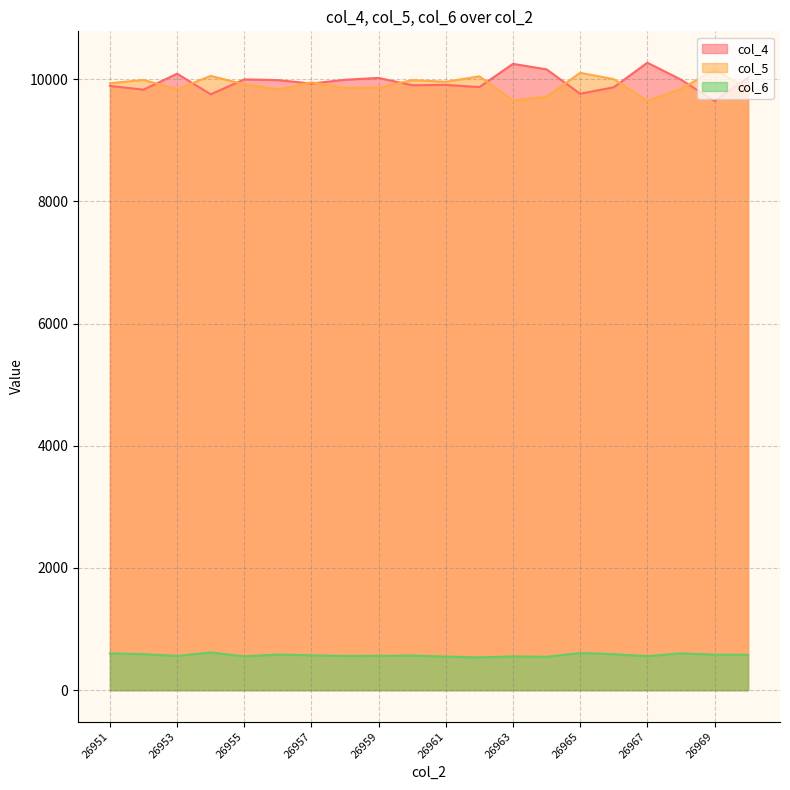

What value does the col_6 series have at 26970, to the nearest 10?

580